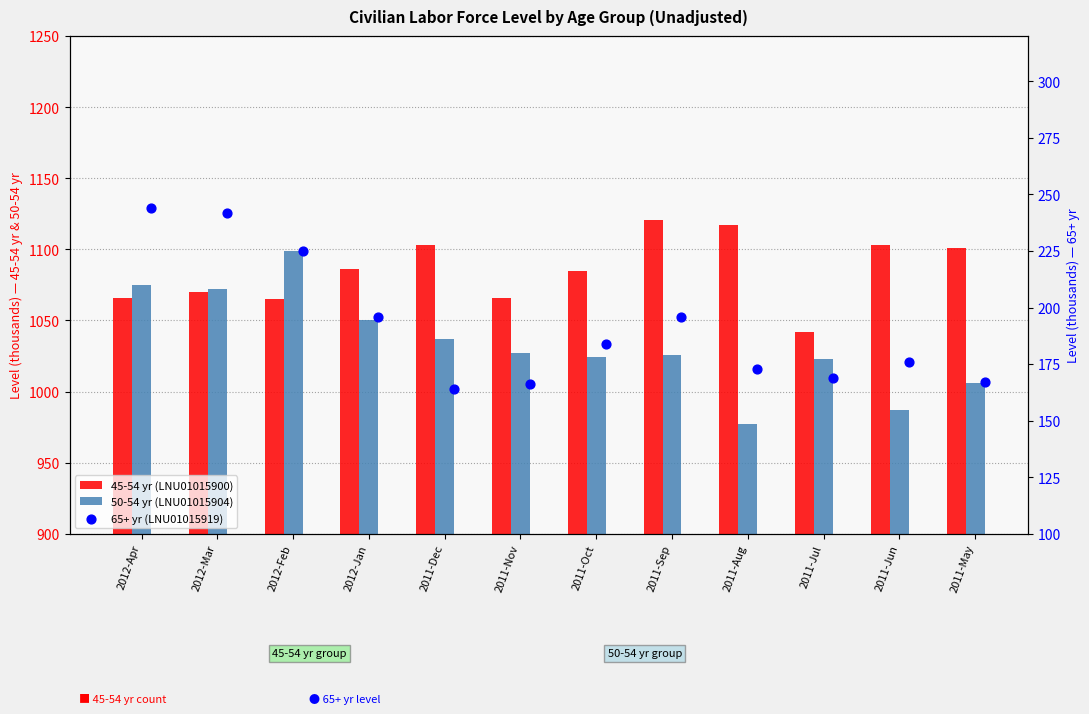

What is the total value across all series at 2011-Oct?

2293